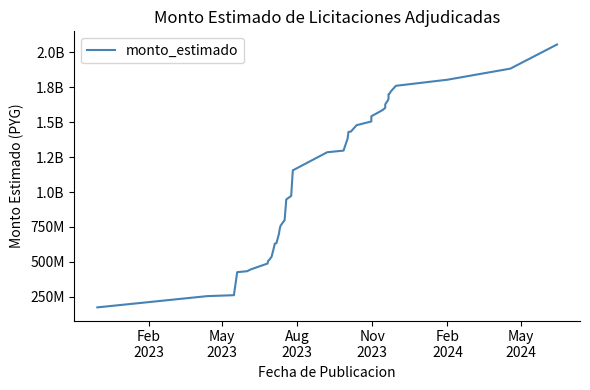

What is the average value?

1102061724